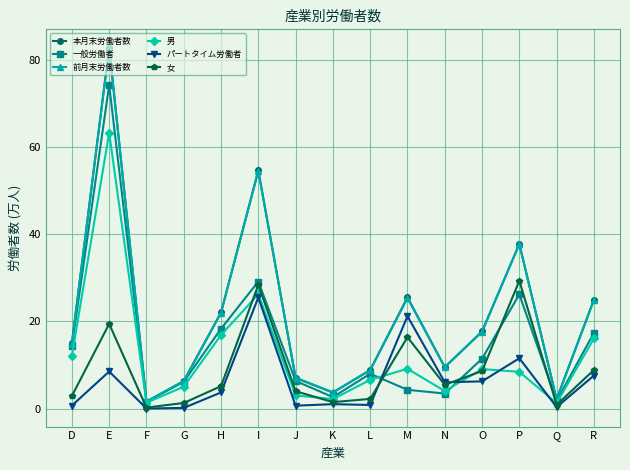

What is the value of the 本月末労働者数 point at the 11th from the left?

9.5